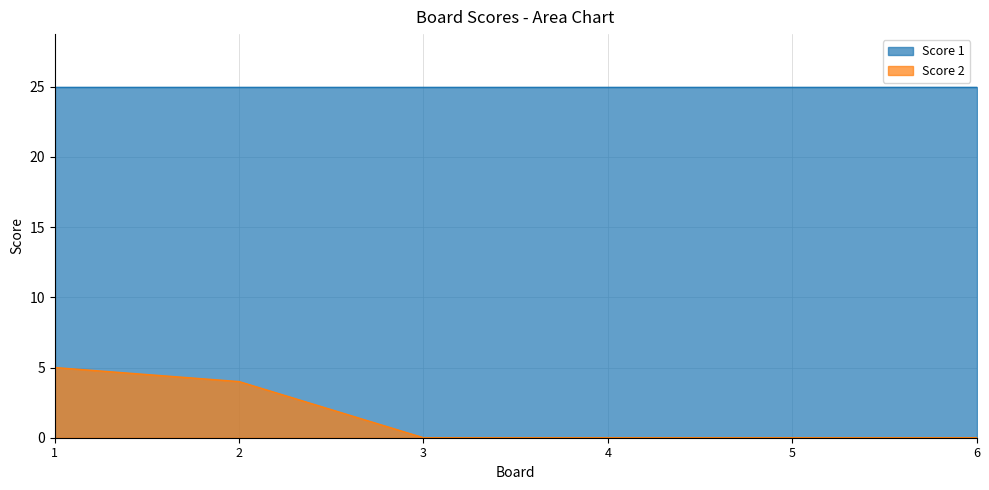

Read the value at 2.

4